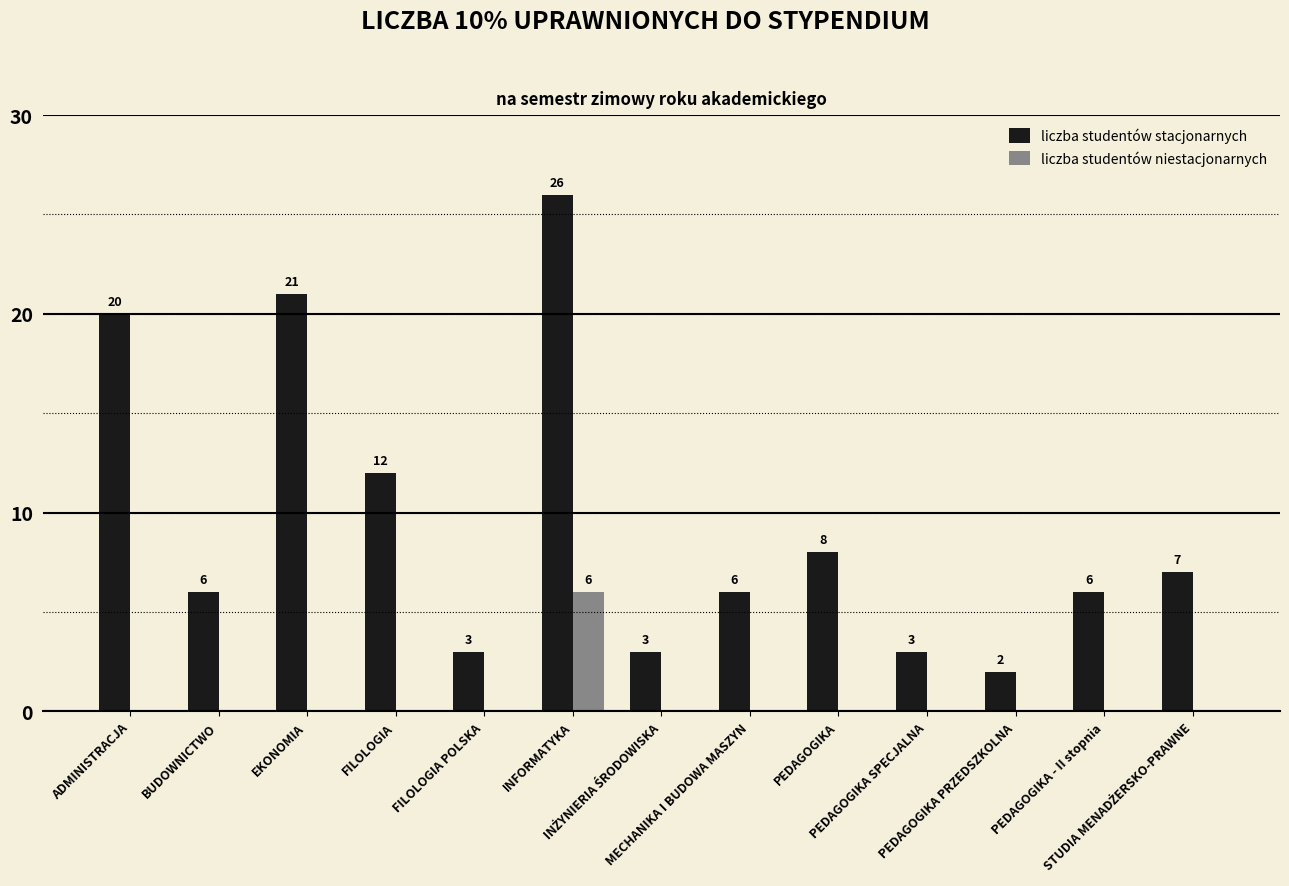

What is the sum of all liczba studentów niestacjonarnych values?

6